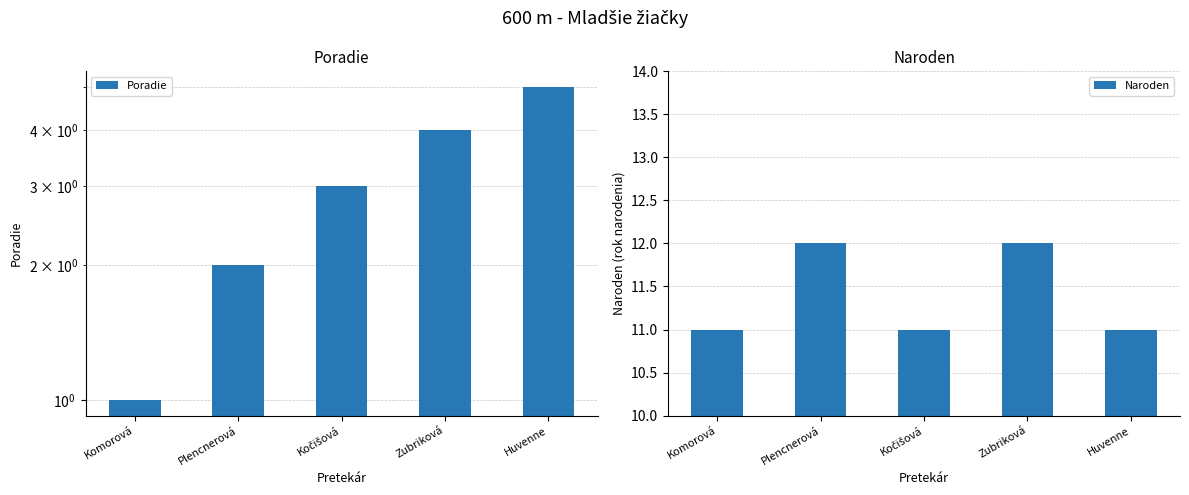

How many bars are there in total?

10